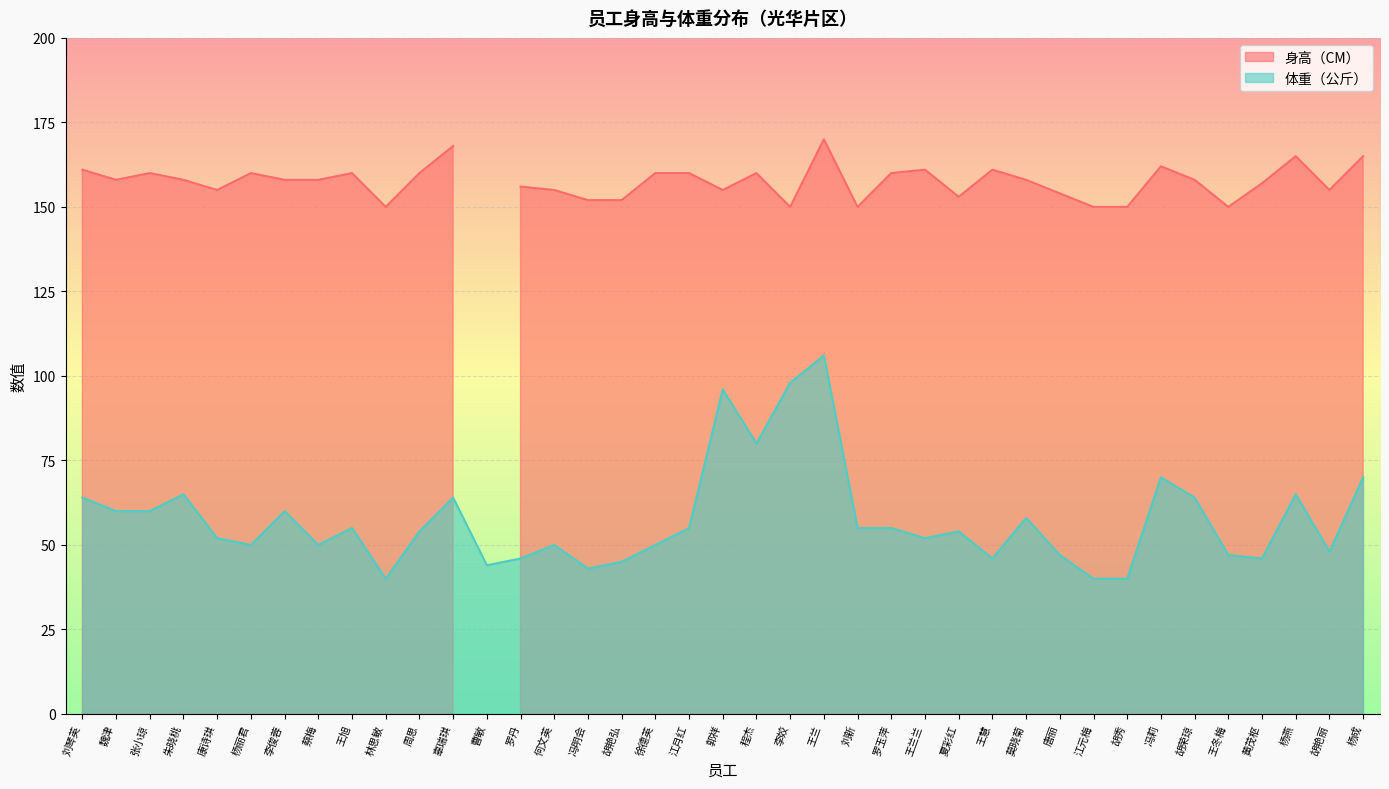

Is it true that 体重（公斤） equals 52 at 王兰兰?

True